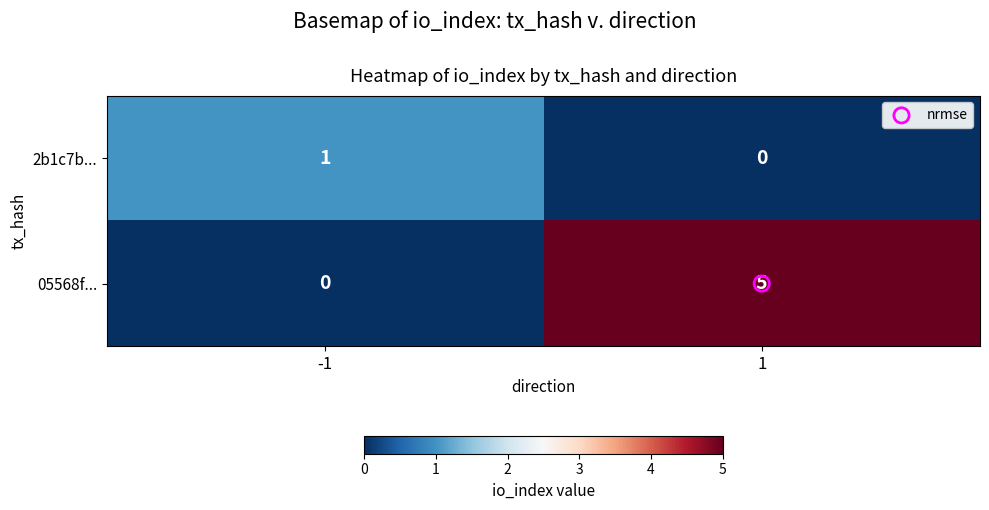

The value of 05568f... at 1 is 7. True or false?

False